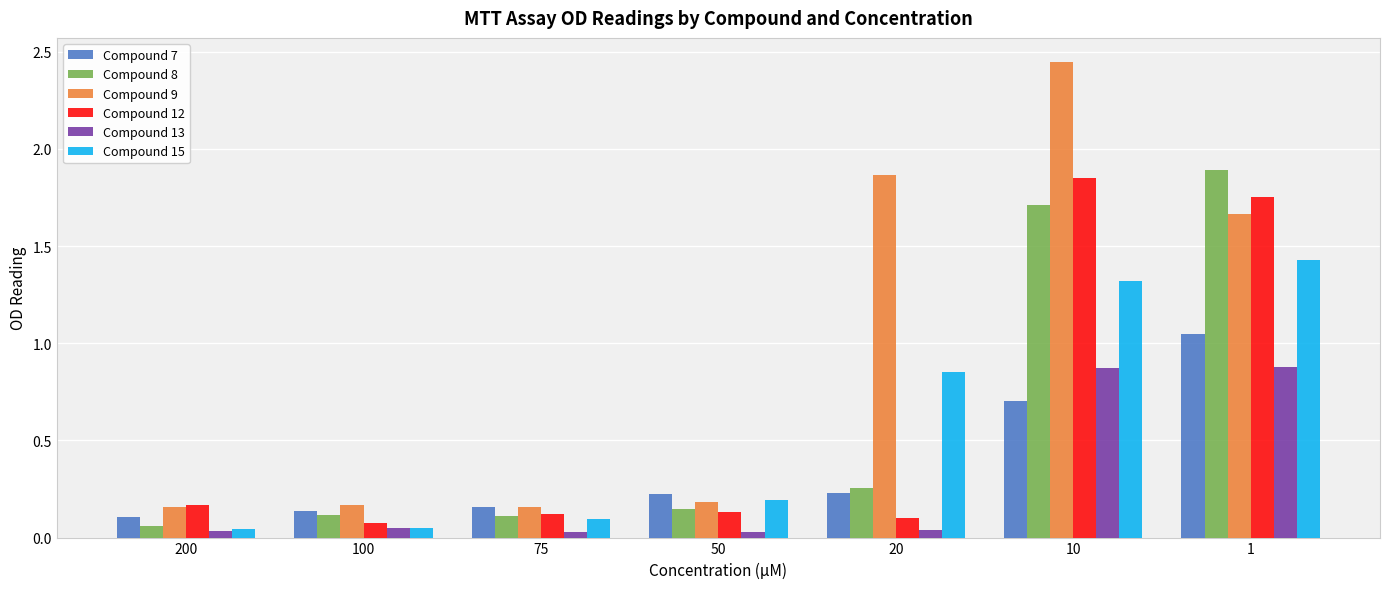

What is the difference between the Compound 13 values at 10 and 100?

0.8